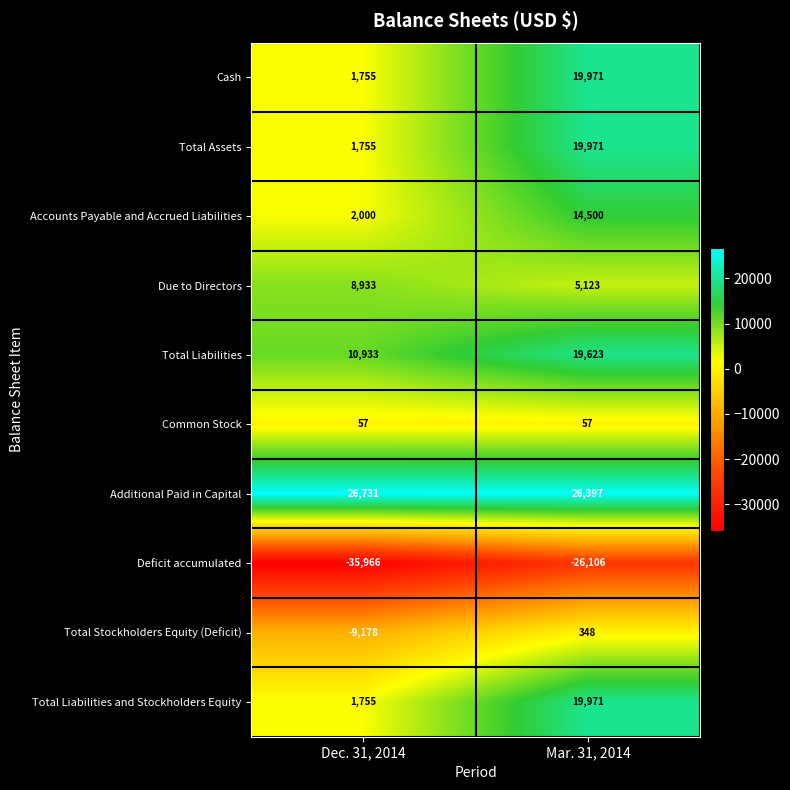

How many categories are shown in the chart?

2